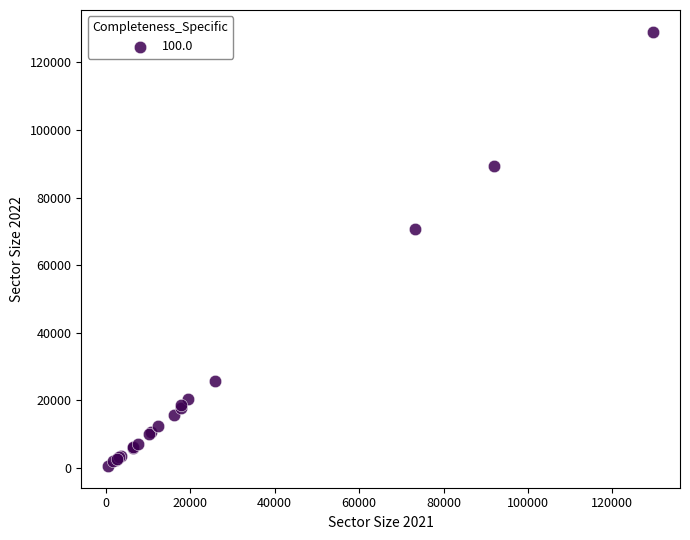

What Y value in the scatter plot is closest to 64800?

70700